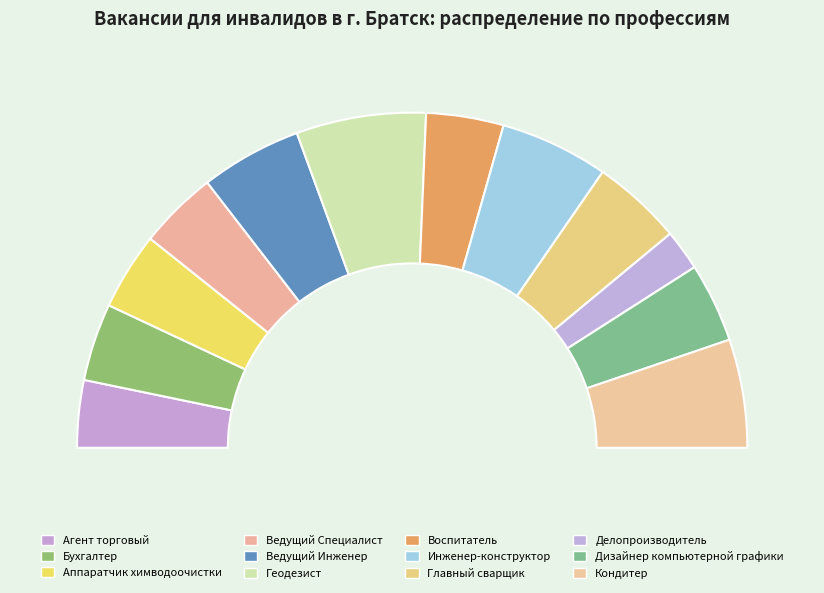

What percentage is the Аппаратчик химводоочистки slice, to the nearest percent?

7%